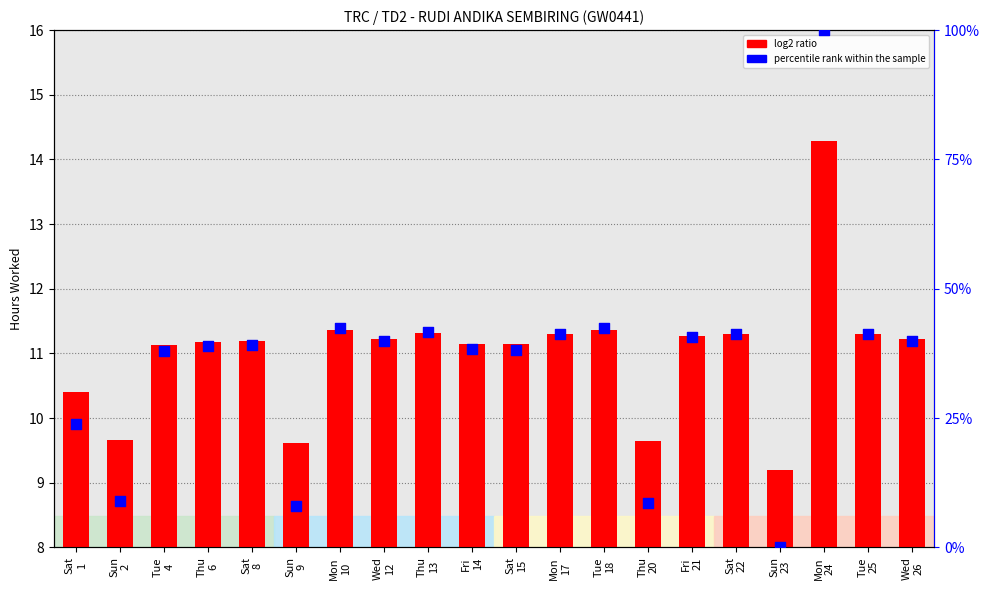

Which series reaches the minimum Y coordinate?

percentile rank within the sample